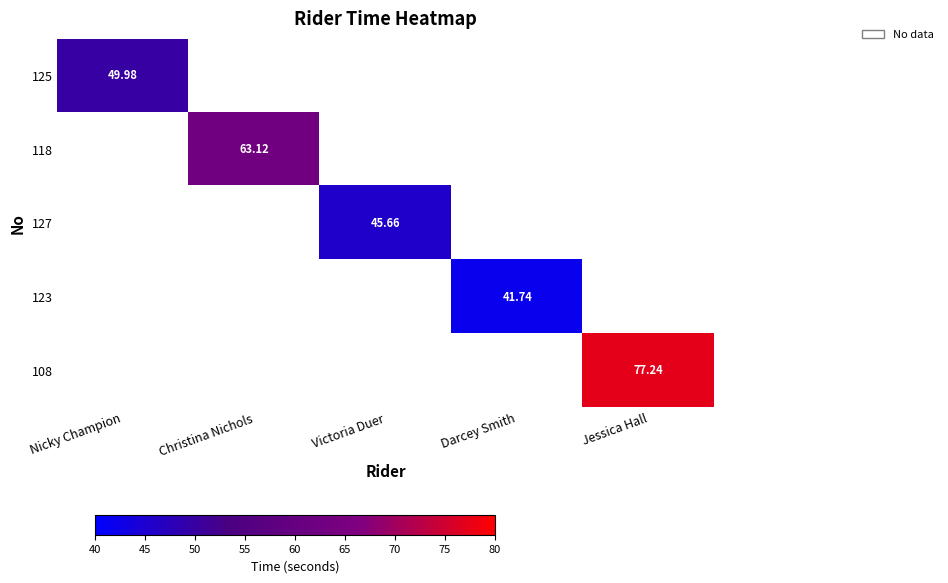

Is the value of 125 at Nicky Champion greater than the value of 127 at Victoria Duer?

Yes